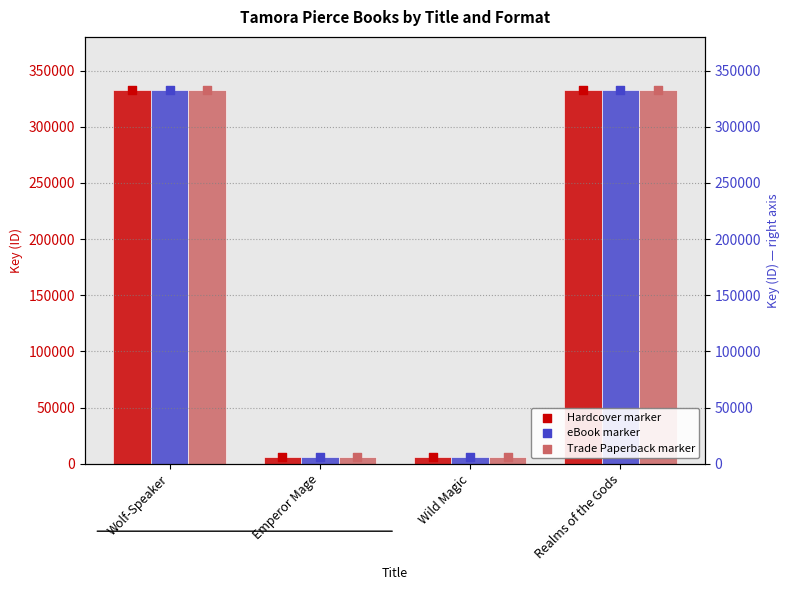

Which series has the widest spread of Y values?

Hardcover